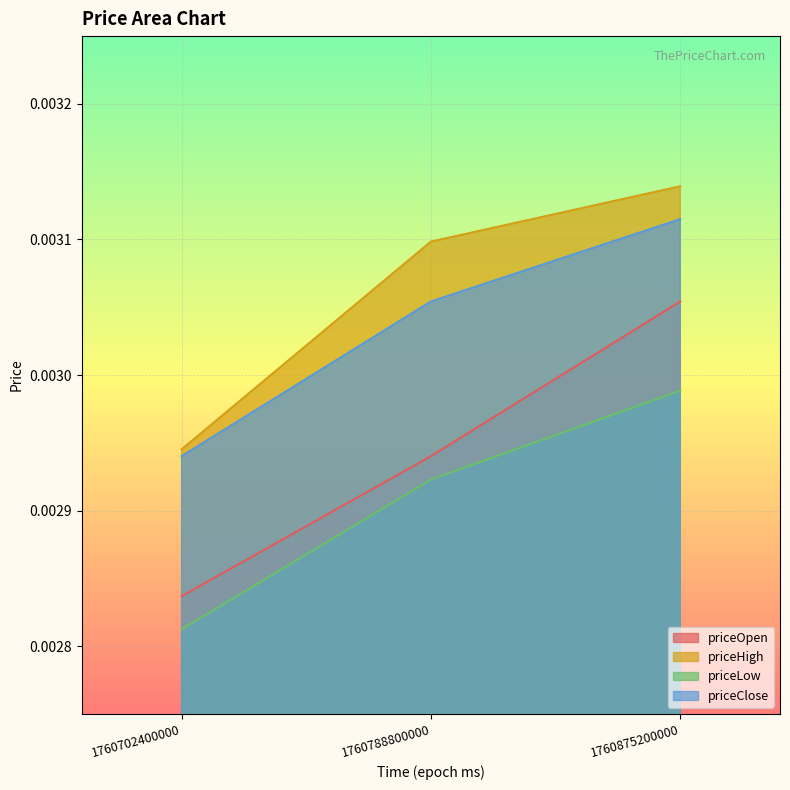

At which category is the sum across all series the highest?

1760875200000